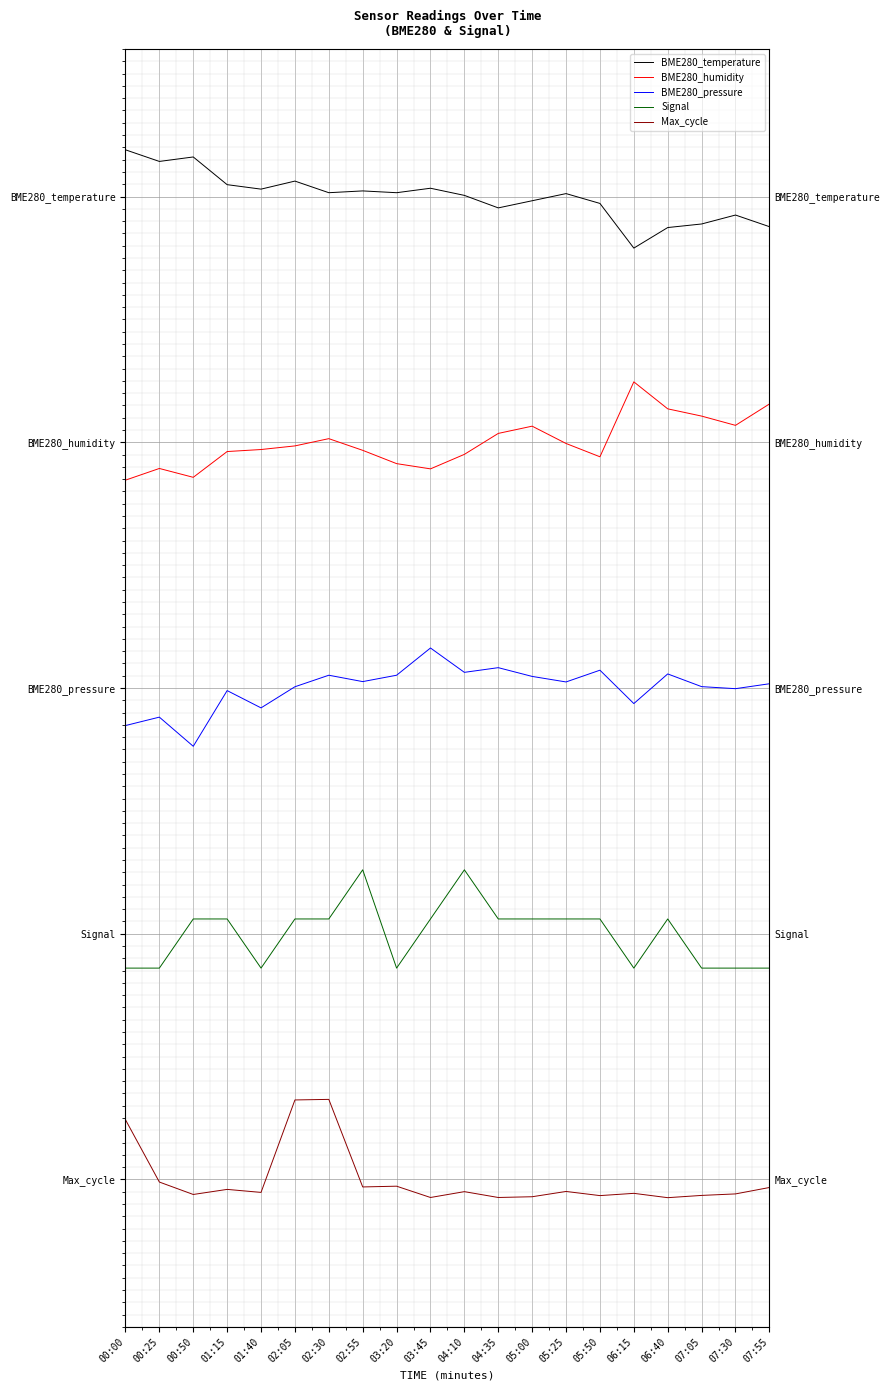

Rank the series by their average value, from highest to lowest.

BME280_temperature, BME280_humidity, BME280_pressure, Signal, Max_cycle